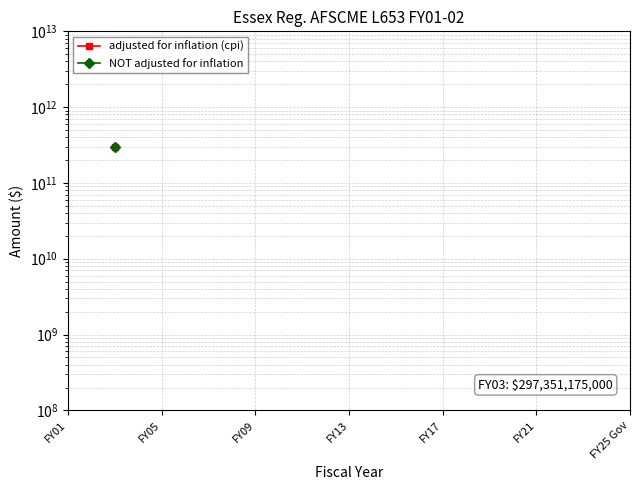

What are all the series names shown in the legend?

adjusted for inflation (cpi), NOT adjusted for inflation